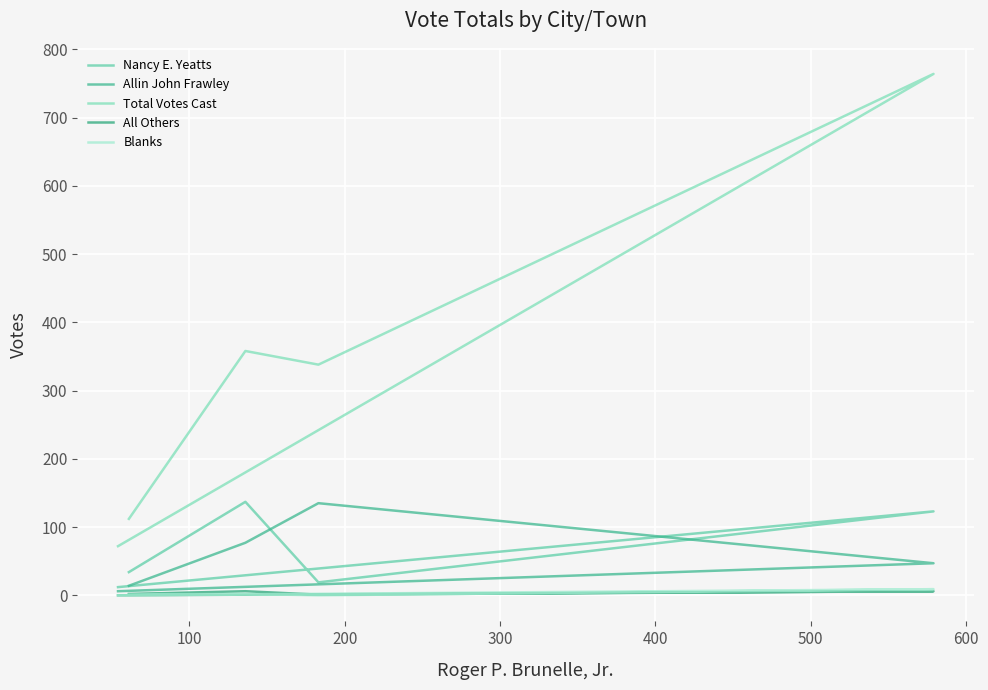

True or false: All Others has a value of 10 at 100.

False